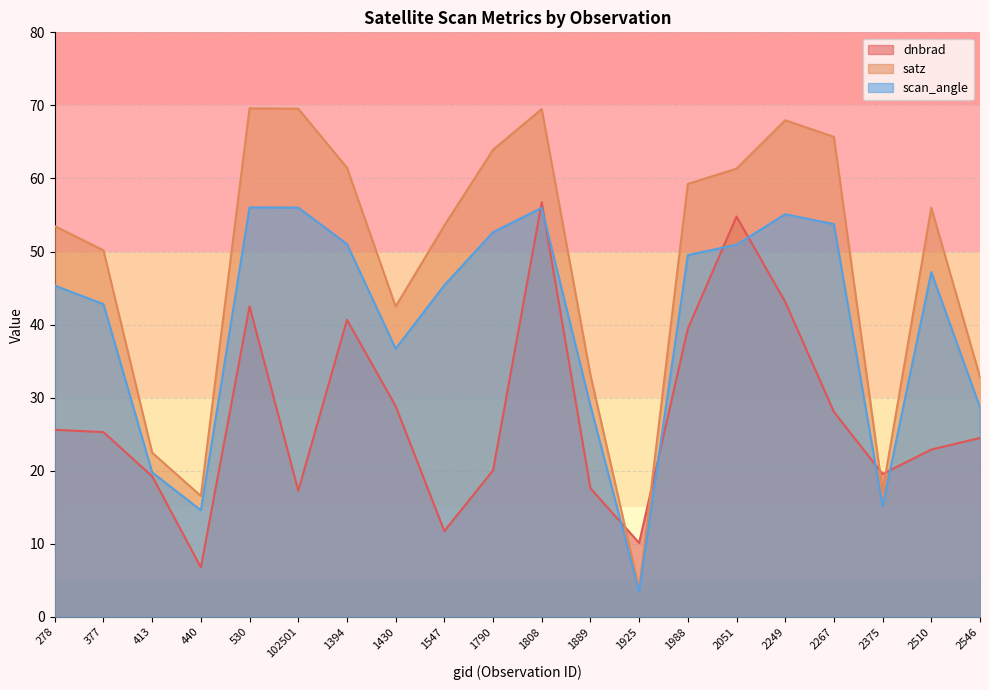

Read the scan_angle value at 1790.

52.6